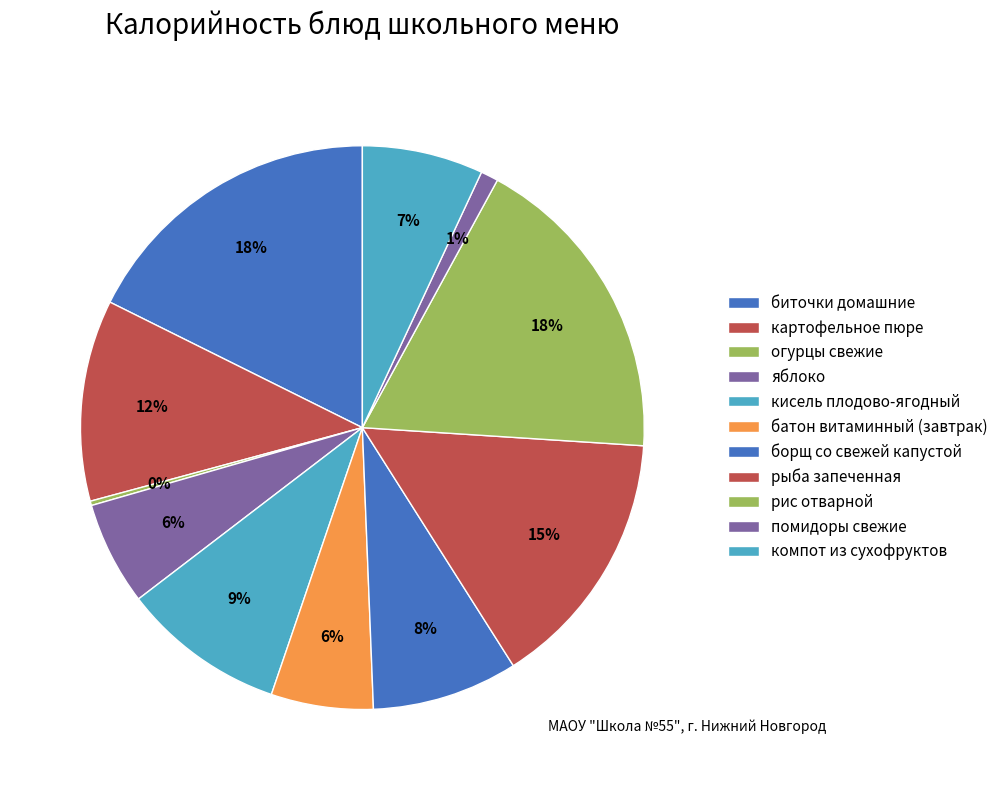

Is it true that рис отварной is 11% of the pie?

False